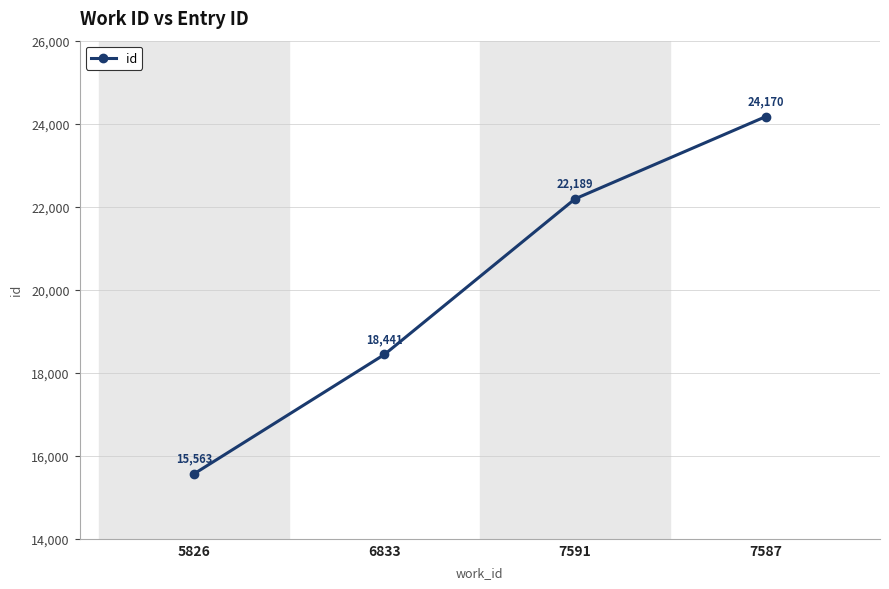

What is the difference between the second highest and minimum values?

6626